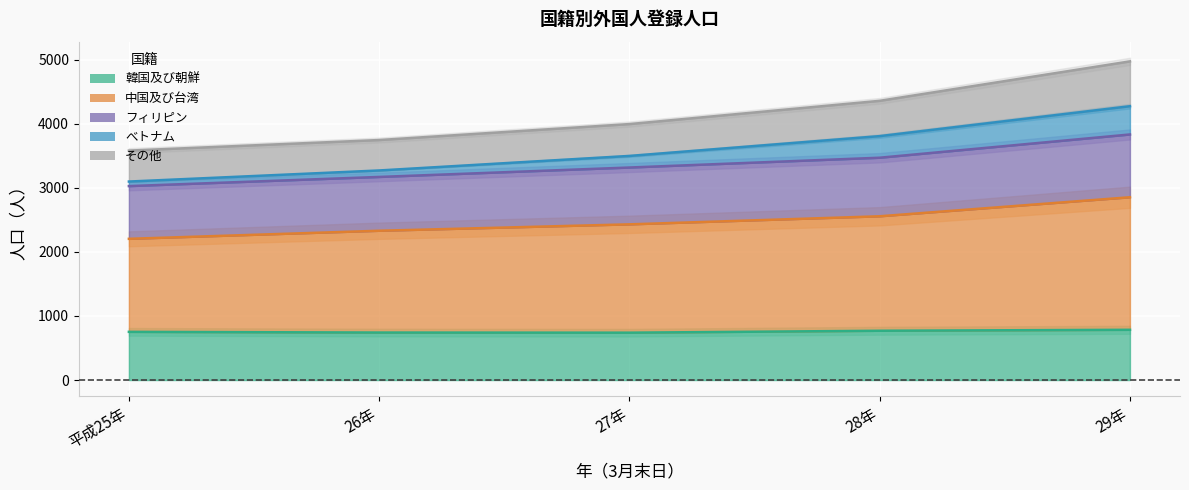

Rank the series at 29年 from lowest to highest value.

韓国及び朝鮮, 中国及び台湾, フィリピン, べトナム